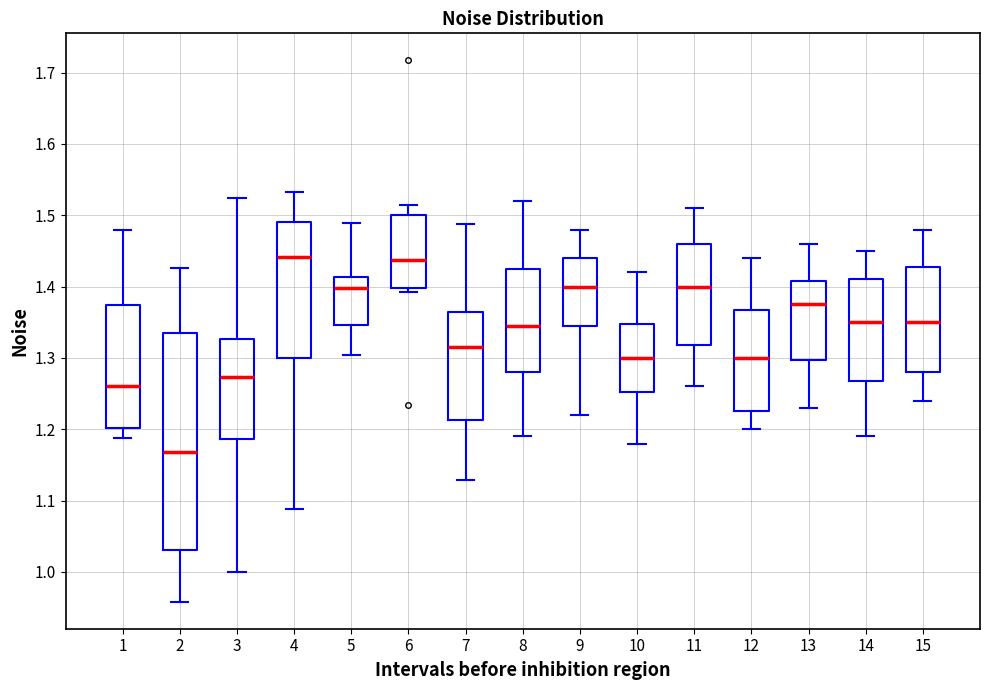

Reading left to right, transcribe this box plot: for each box, give where its median line is, the range the box spans, and where its two whiskers end, as read against the y-axis. The values are not printed on the chart, so give them approximately, as read against the axis.

1: median 1.26, box 1.20 to 1.37, whiskers 1.19 to 1.48
2: median 1.17, box 1.03 to 1.34, whiskers 0.96 to 1.43
3: median 1.27, box 1.19 to 1.33, whiskers 1.00 to 1.52
4: median 1.44, box 1.30 to 1.49, whiskers 1.09 to 1.53
5: median 1.40, box 1.35 to 1.41, whiskers 1.30 to 1.49
6: median 1.44, box 1.40 to 1.50, whiskers 1.39 to 1.51
7: median 1.32, box 1.21 to 1.36, whiskers 1.13 to 1.49
8: median 1.35, box 1.28 to 1.43, whiskers 1.19 to 1.52
9: median 1.40, box 1.35 to 1.44, whiskers 1.22 to 1.48
10: median 1.30, box 1.25 to 1.35, whiskers 1.18 to 1.42
11: median 1.40, box 1.32 to 1.46, whiskers 1.26 to 1.51
12: median 1.30, box 1.23 to 1.37, whiskers 1.20 to 1.44
13: median 1.38, box 1.30 to 1.41, whiskers 1.23 to 1.46
14: median 1.35, box 1.27 to 1.41, whiskers 1.19 to 1.45
15: median 1.35, box 1.28 to 1.43, whiskers 1.24 to 1.48